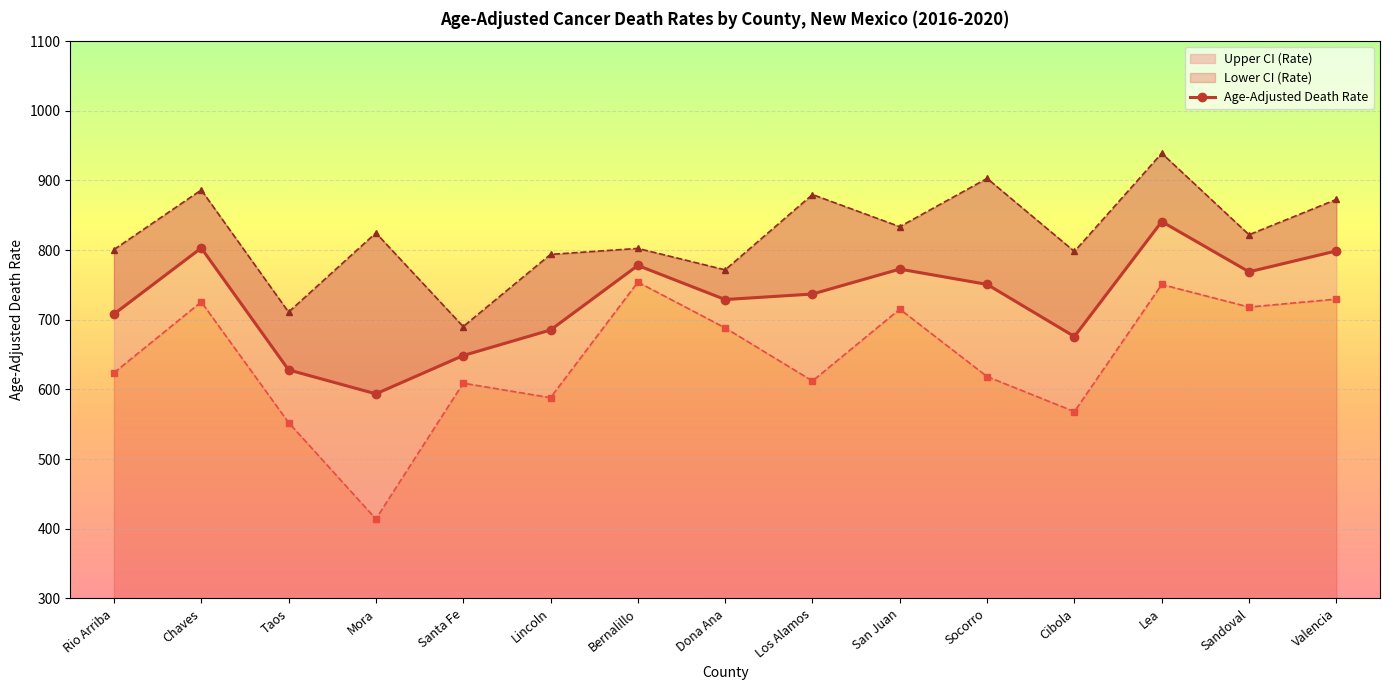

The chart shows a value of 1051.9 at Taos. True or false?

False